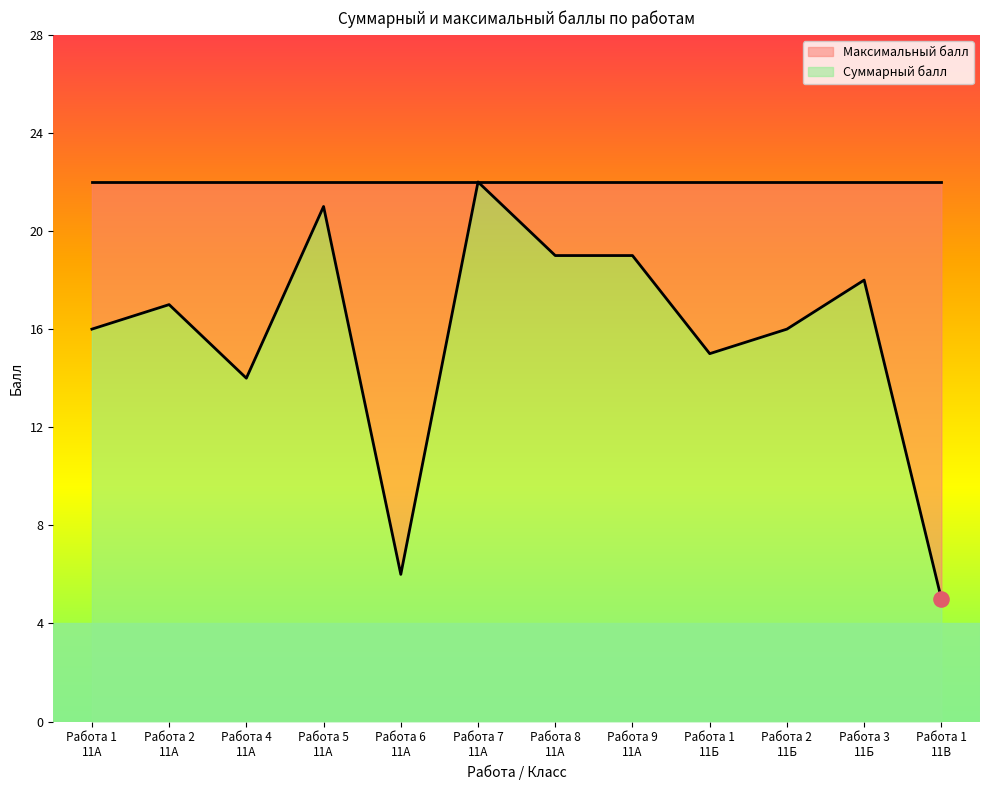

What is the change in value from Работа 1
11А to Работа 1
11Б?

-1